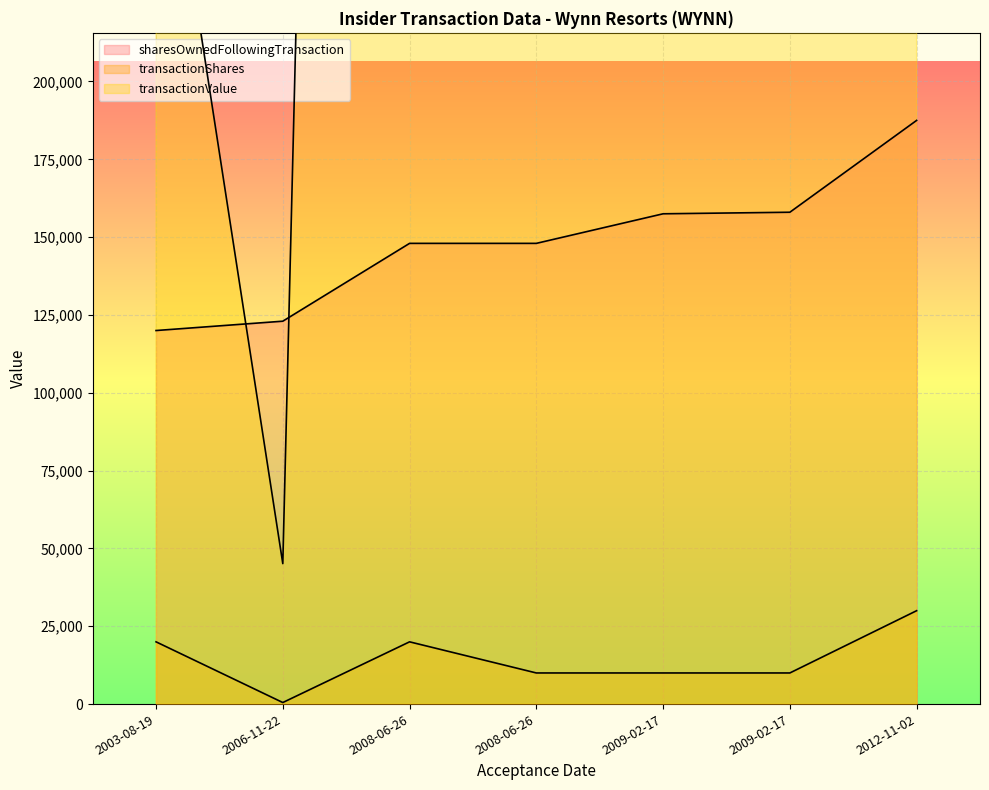

True or false: sharesOwnedFollowingTransaction and transactionShares intersect in this chart.

False